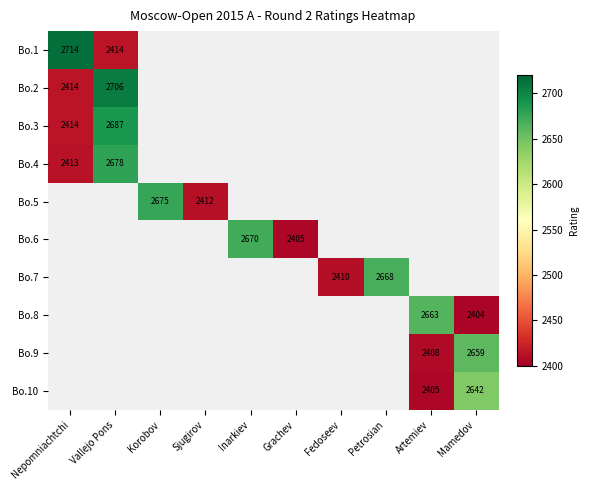

Is it true that Bo.1 equals 2714 at Nepomniachtchi?

True